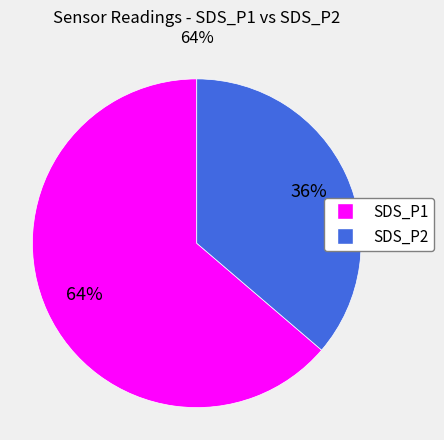

To the nearest percent, what is the combined percentage of SDS_P1 and SDS_P2?

100%